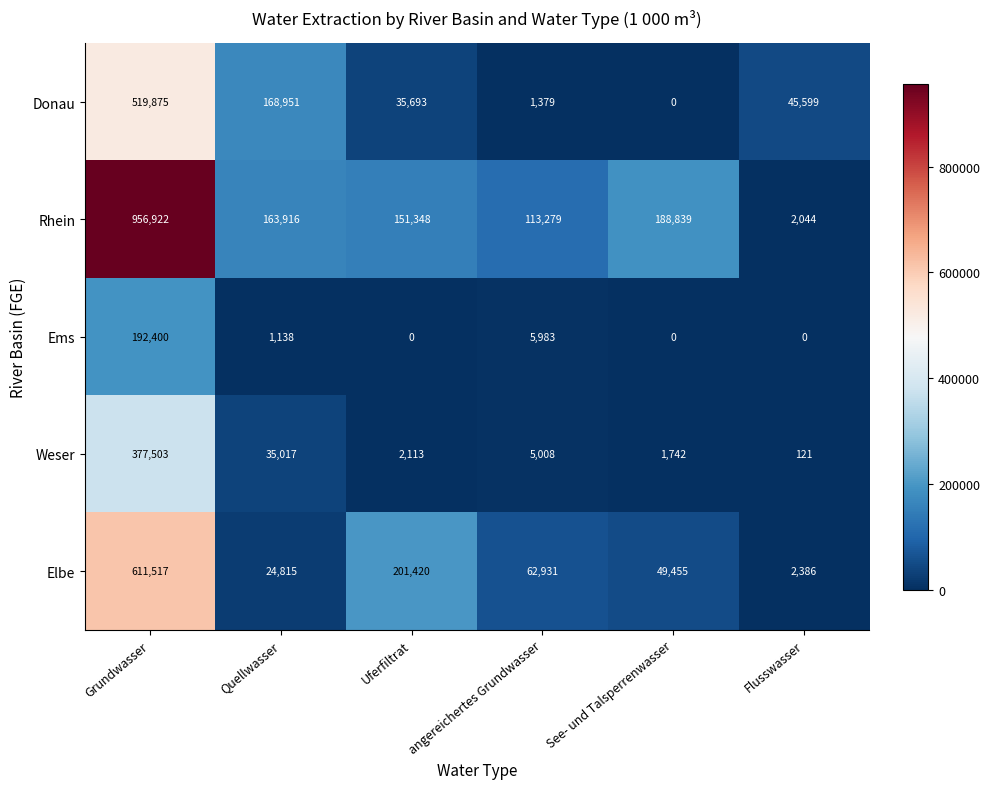

Count the number of data series in this chart.

5